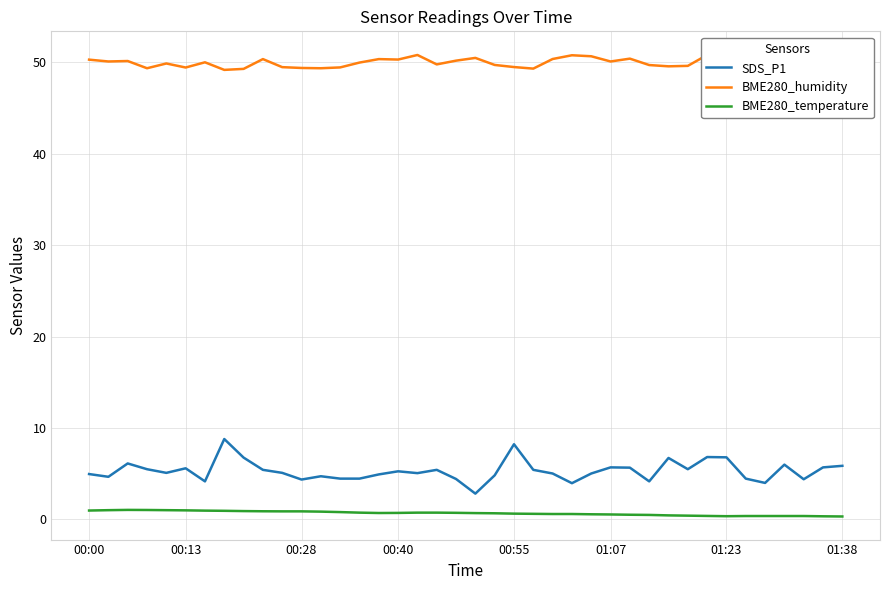

The SDS_P1 series shows 7.7 at 01:38. True or false?

False